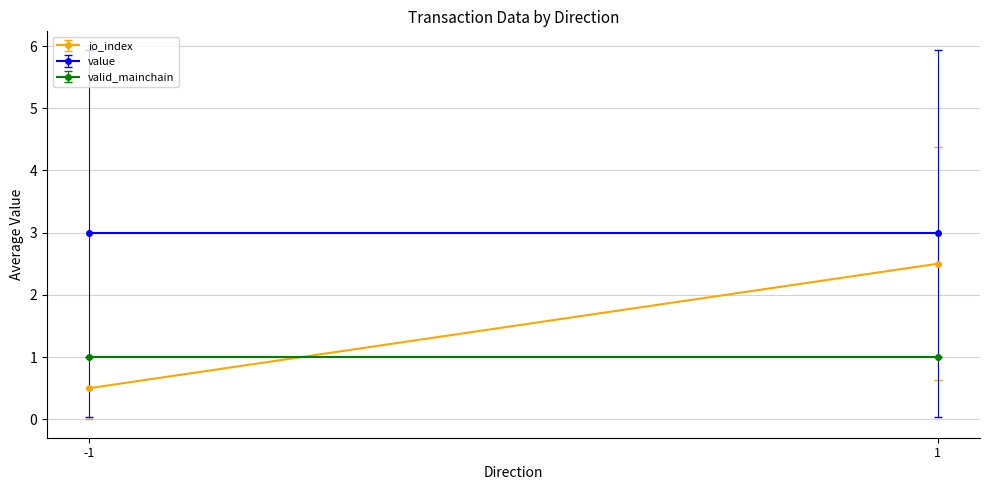

At which category is the sum across all series the highest?

1